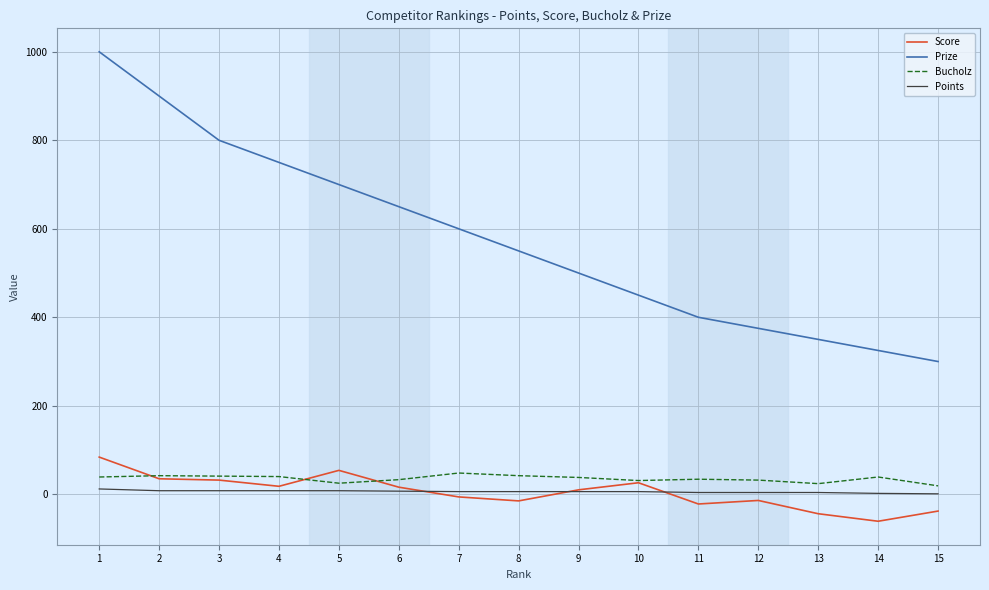

The value of Bucholz at 10 is 31. True or false?

True